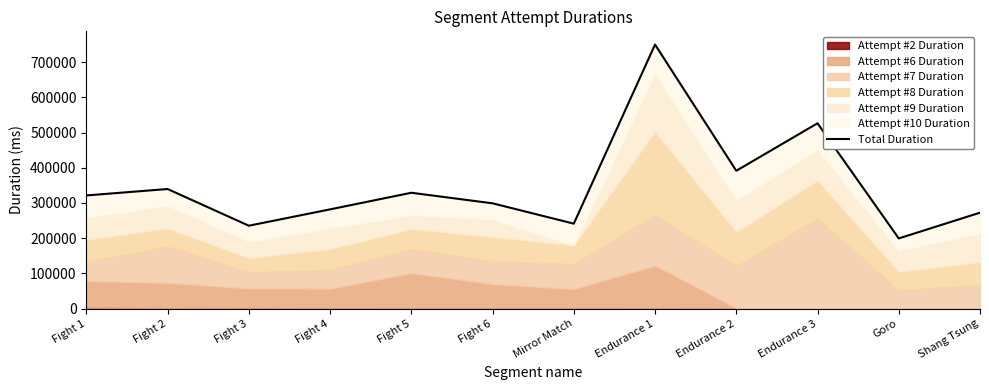

What is the sum of all values?

4187357